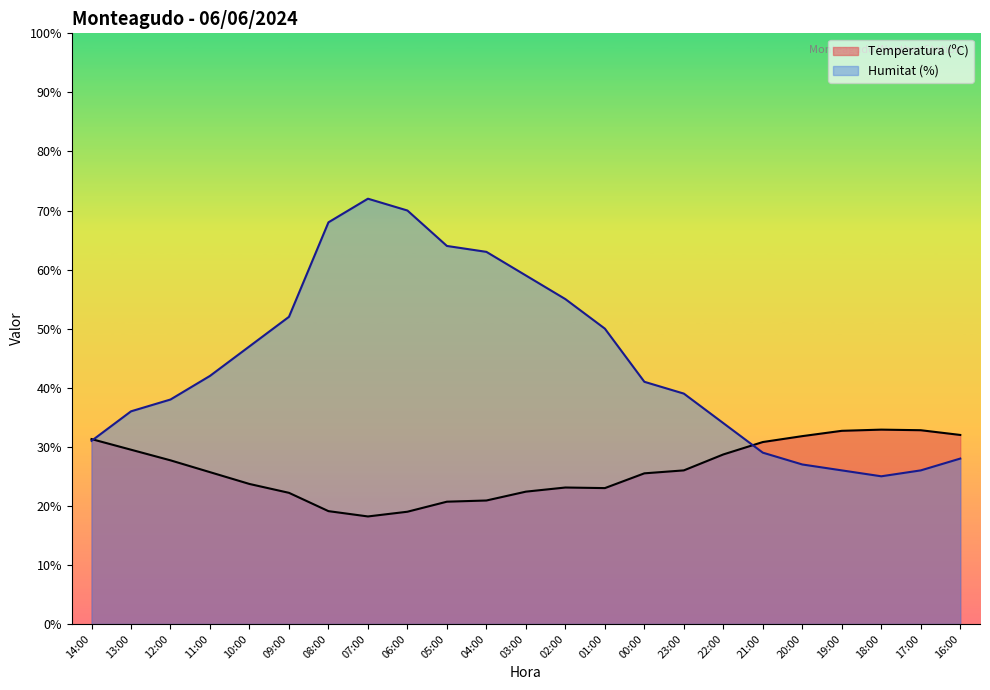

Reading right to left, transcribe all the data shown in this chart.

Temperatura (ºC): 32.0	32.8	32.9	32.7	31.8	30.8	28.7	26.0	25.5	23.0	23.1	22.4	20.9	20.7	19.0	18.2	19.1	22.2	23.7	25.7	27.7	29.5	31.3
Humitat (%): 28.0	26.0	25.0	26.0	27.0	29.0	34.0	39.0	41.0	50.0	55.0	59.0	63.0	64.0	70.0	72.0	68.0	52.0	47.0	42.0	38.0	36.0	31.0